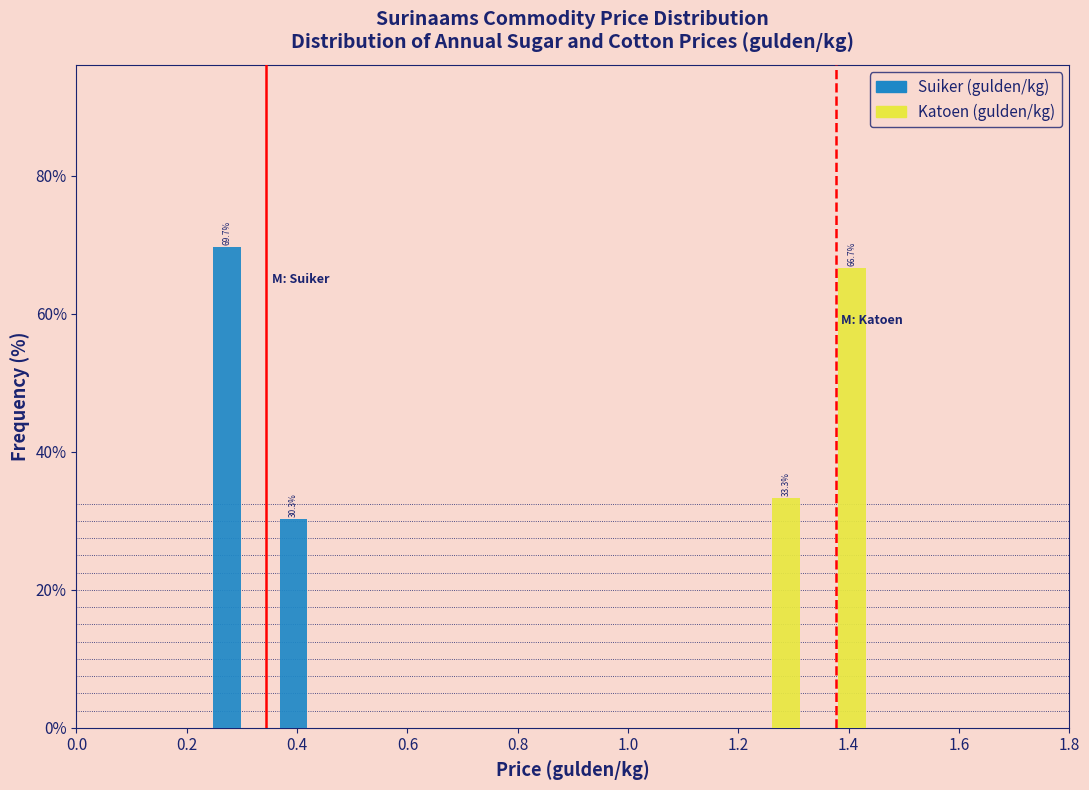

In the Suiker (gulden/kg) series, which range on the x-axis has the tallest bar?

0.24 to 0.36